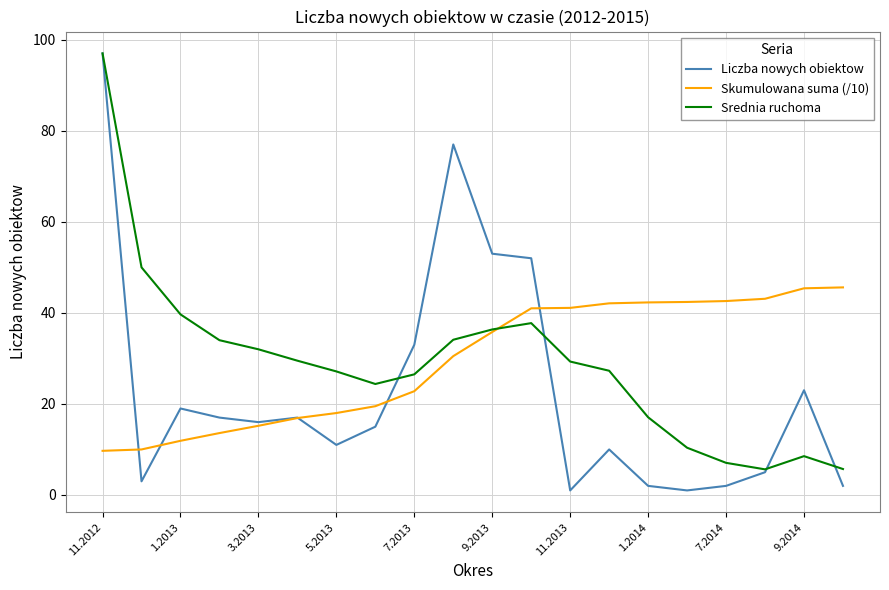

Which series has the largest range (max minus min)?

Liczba nowych obiektow